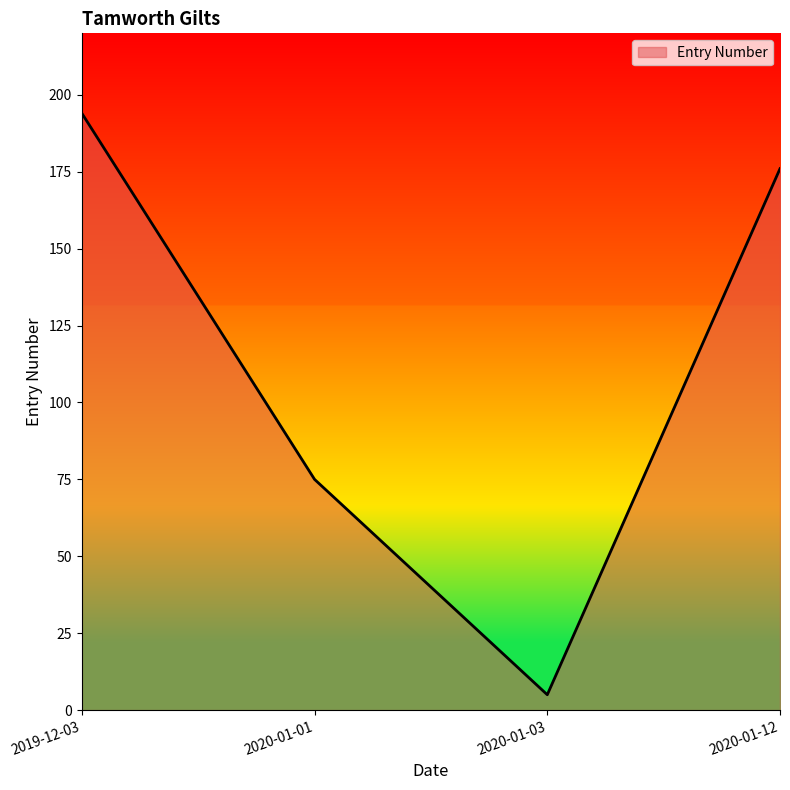

How many series are shown in this chart?

1